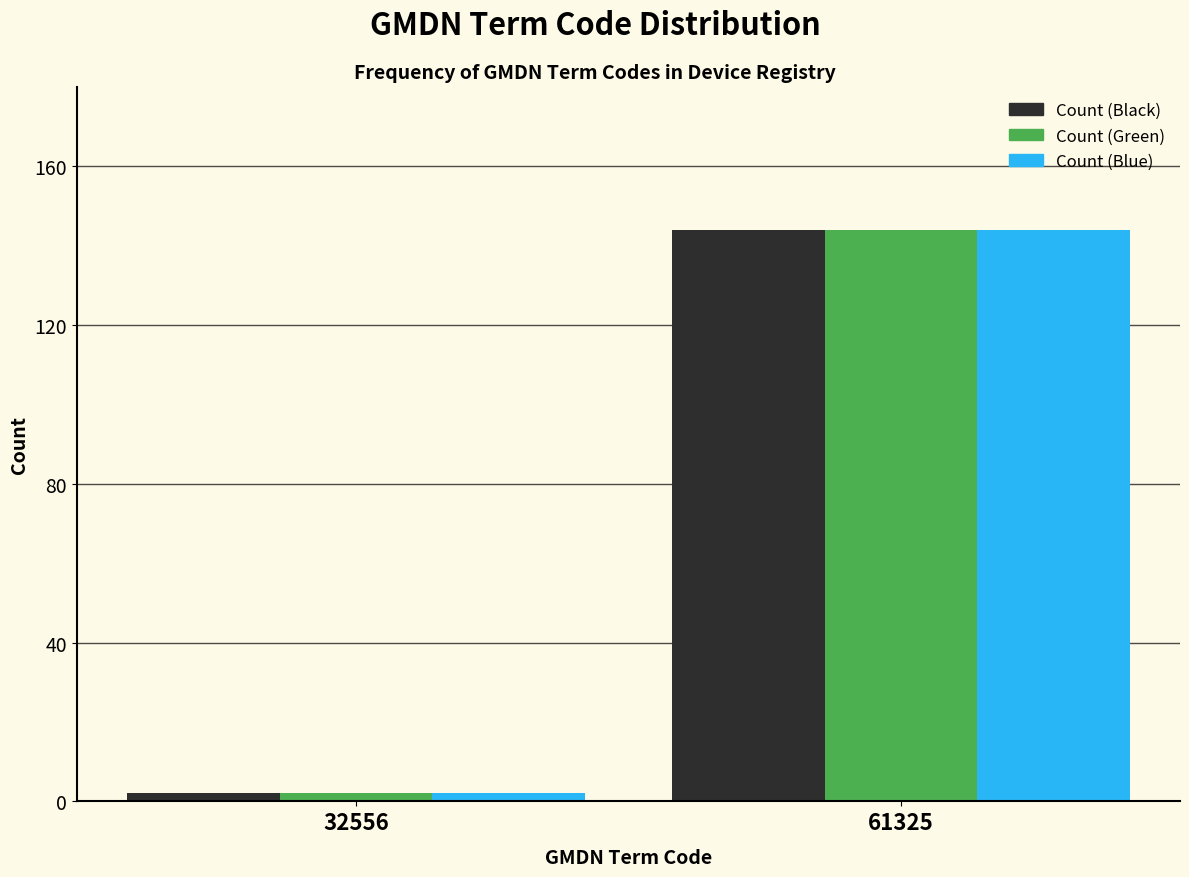

Reading right to left, extract all data points from this chart.

Count (Black): 144	2
Count (Green): 144	2
Count (Blue): 144	2